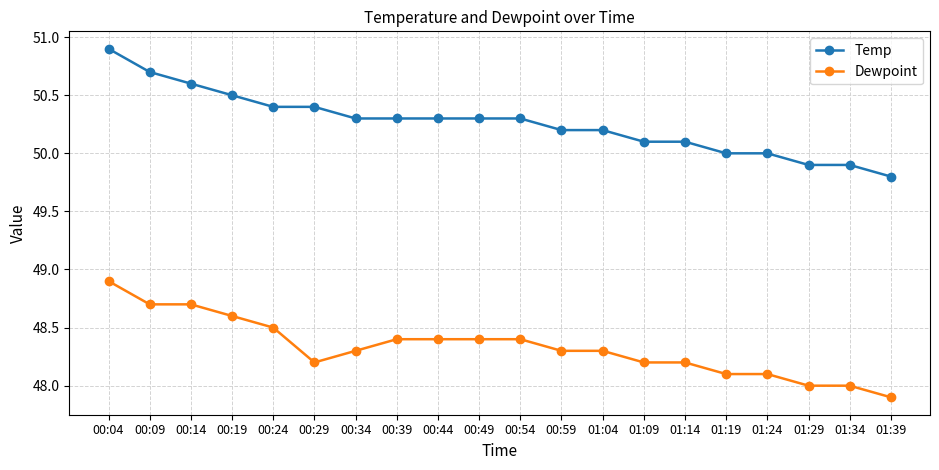

What is the difference between the highest and lowest values at 00:44?

1.9